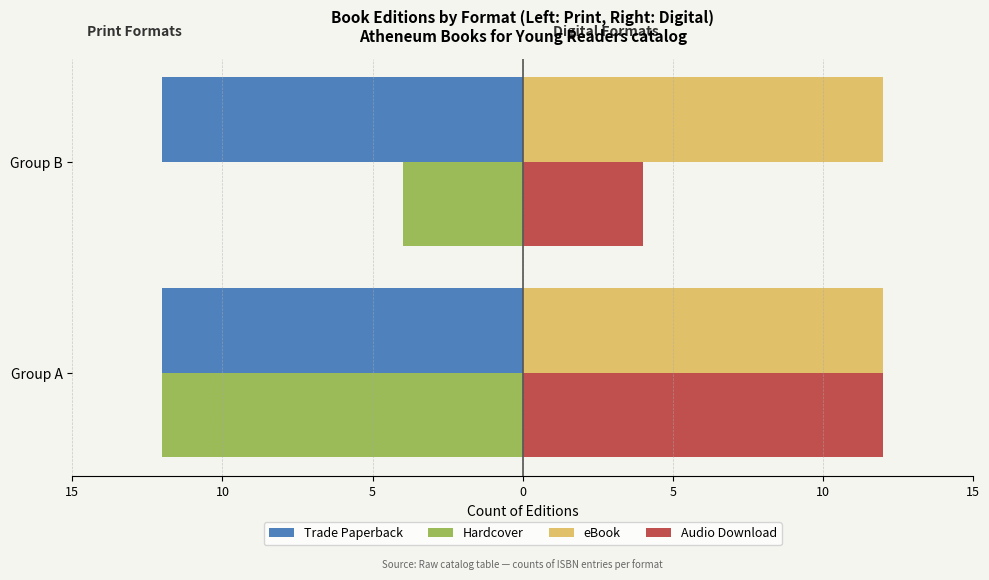

What are all the series names shown in the legend?

Trade Paperback, Hardcover, eBook, Audio Download